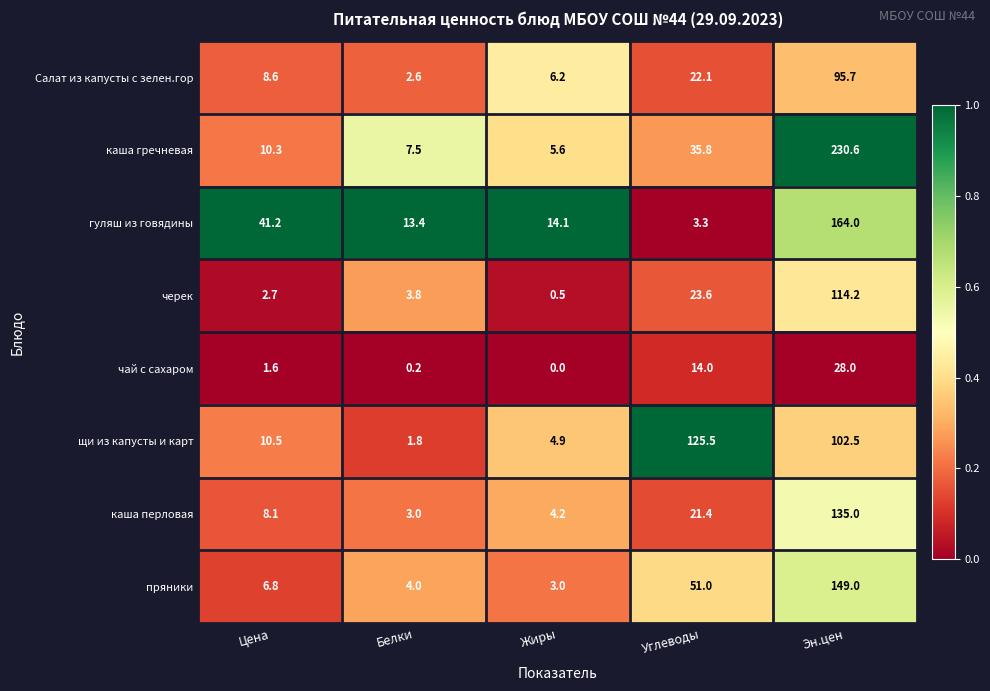

What is the difference between the пряники values at Углеводы and Цена?

44.2